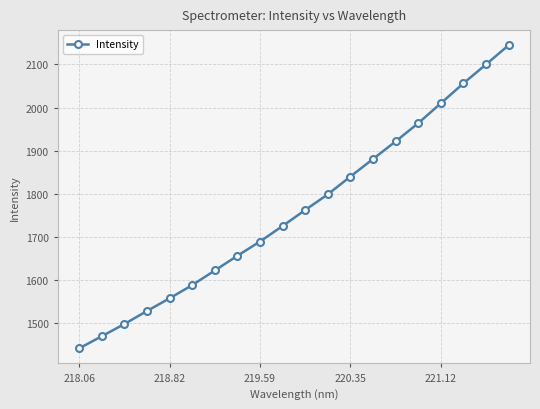

What is the maximum value shown in the chart?

2144.6